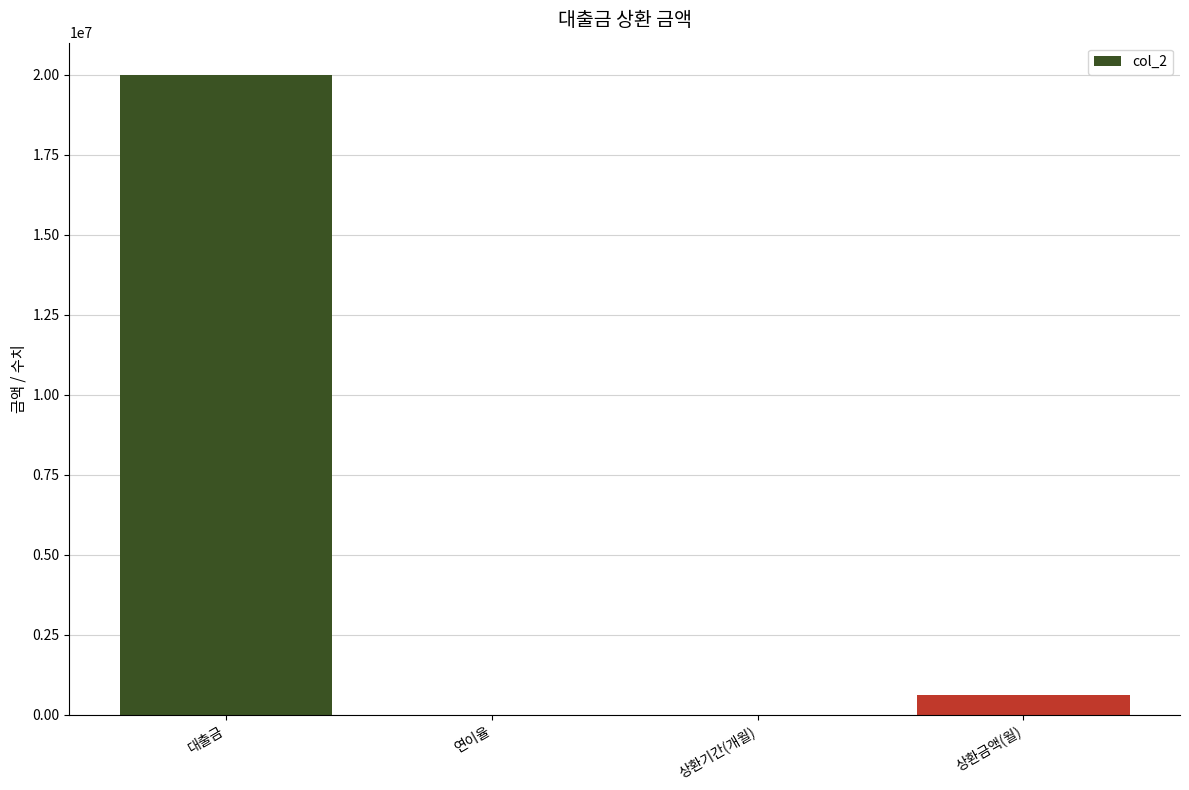

At which label is the value closest to 10000000?

상환금액(월)